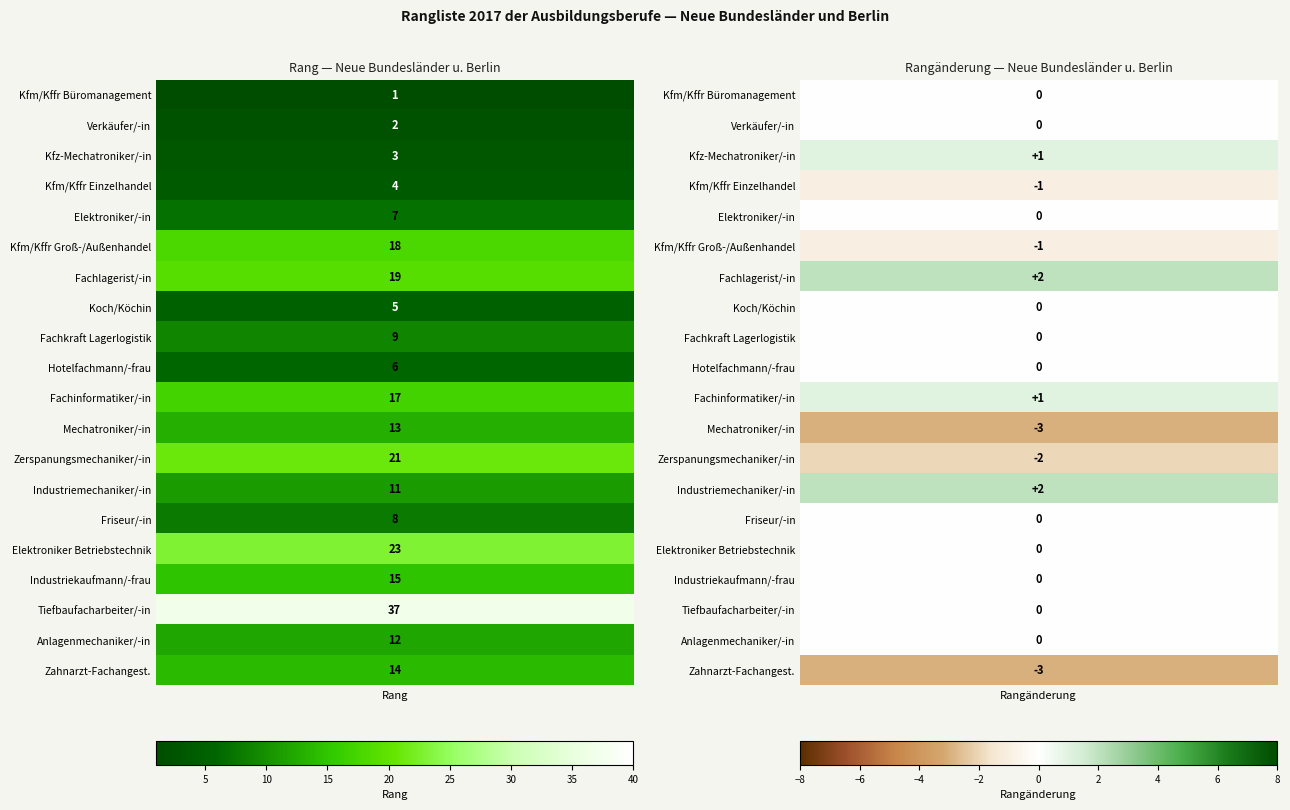

What is the total value across all series at 1?

-4